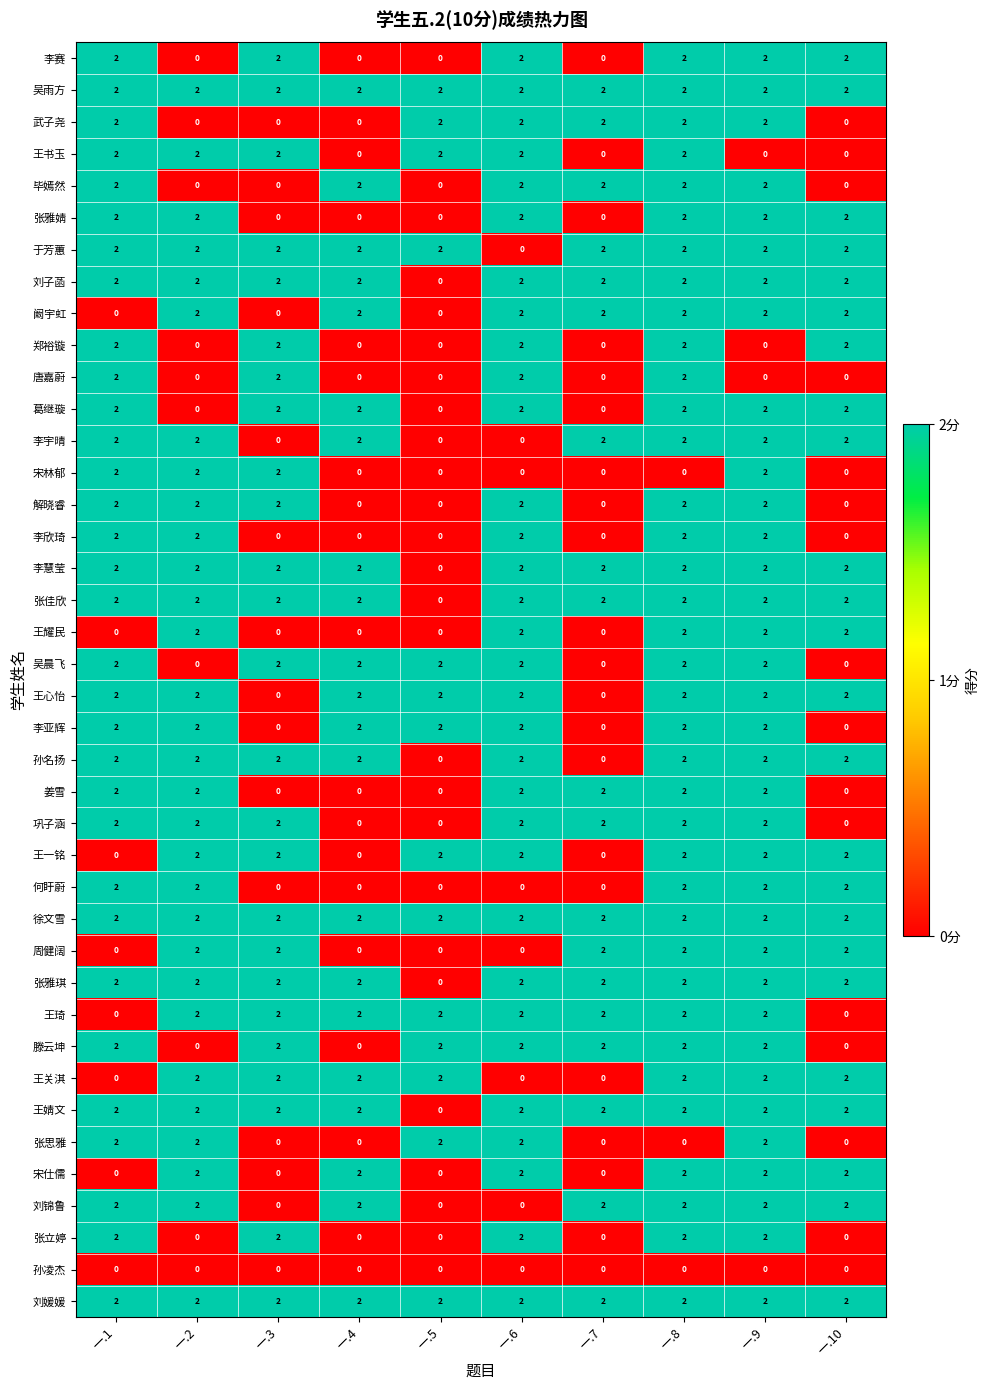

At which category is the sum across all series the highest?

一.8